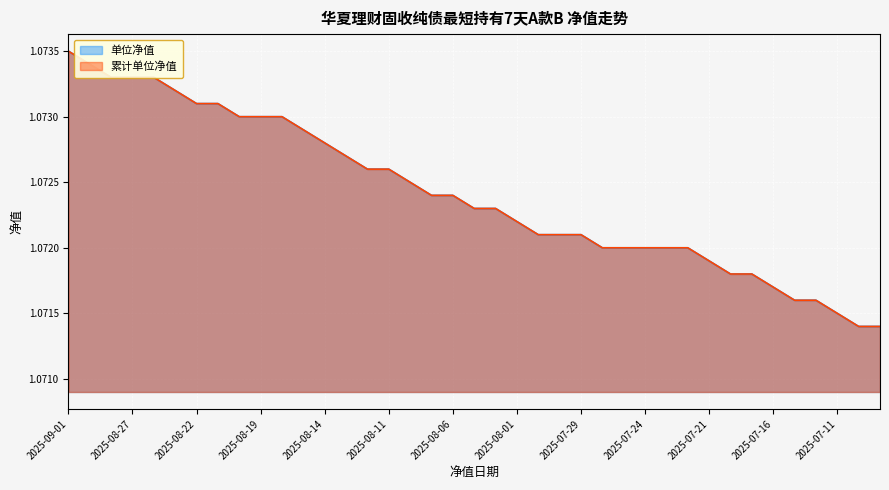

Is the value of 单位净值 at 2025-07-29 greater than the value of 累计单位净值 at 2025-08-12?

No